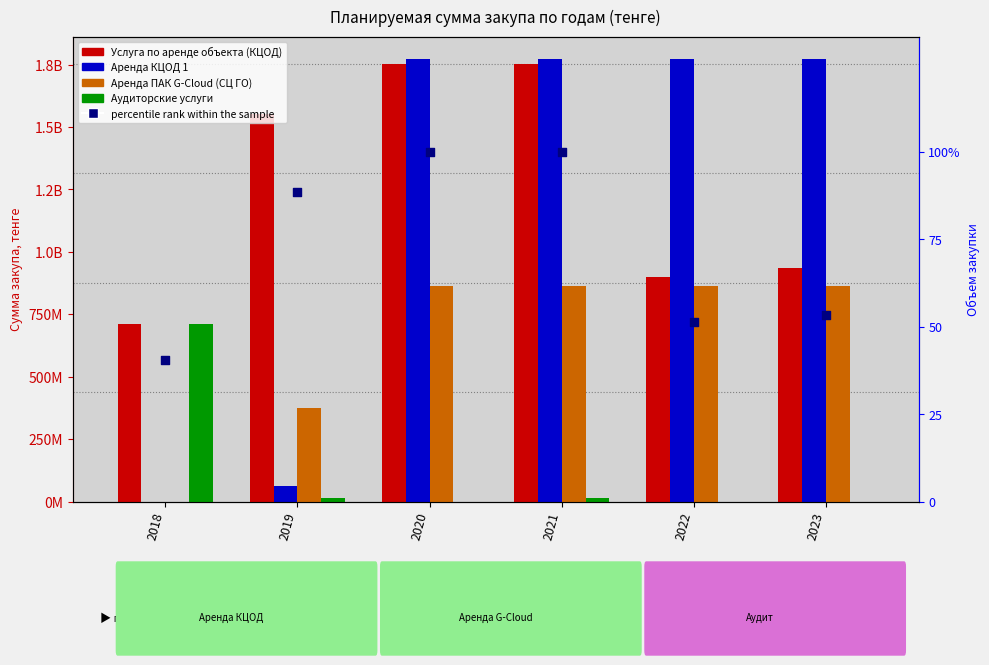

Which series has the largest Y range (max minus min)?

Аренда КЦОД 1